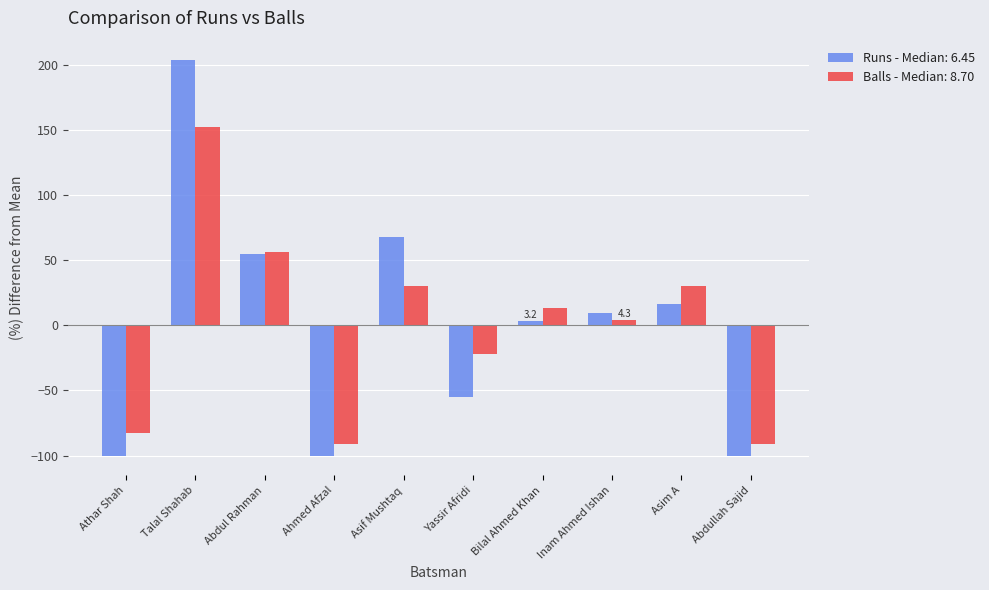

Which label corresponds to the largest value in the chart?

Talal Shahab